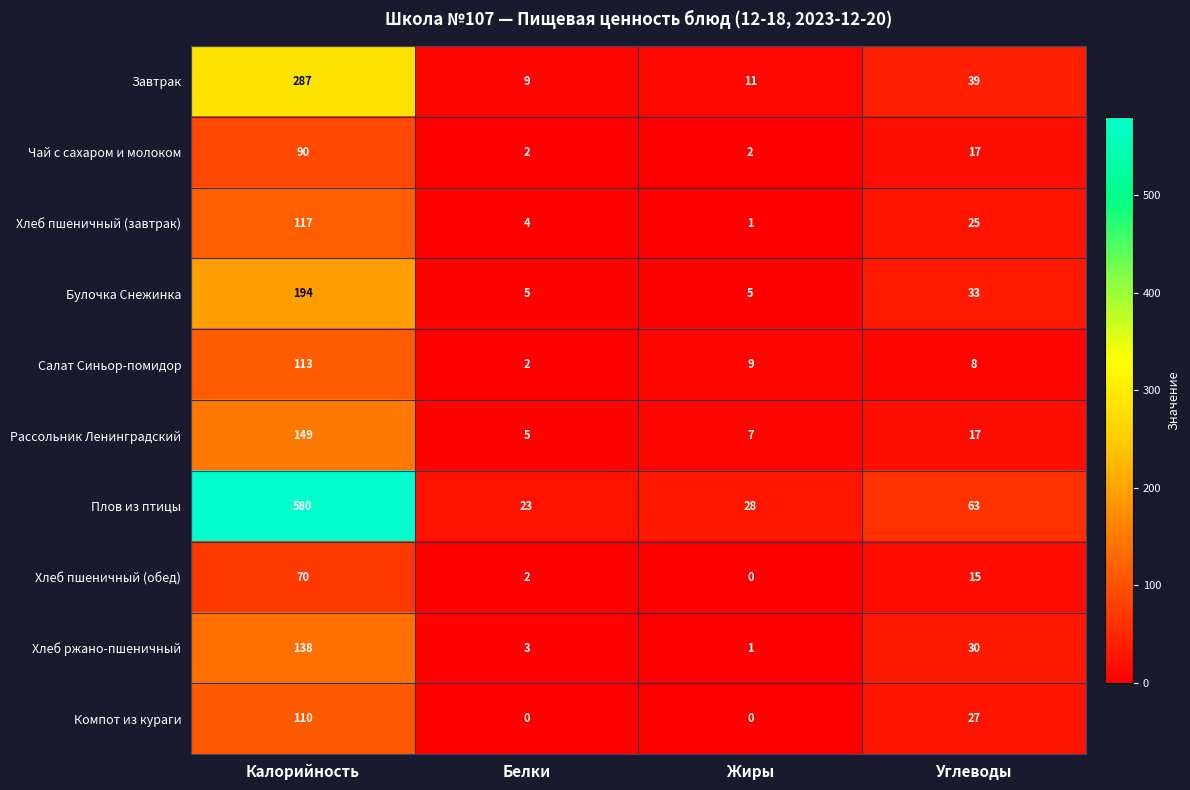

At which label is Чай с сахаром и молоком closest to 46?

Углеводы